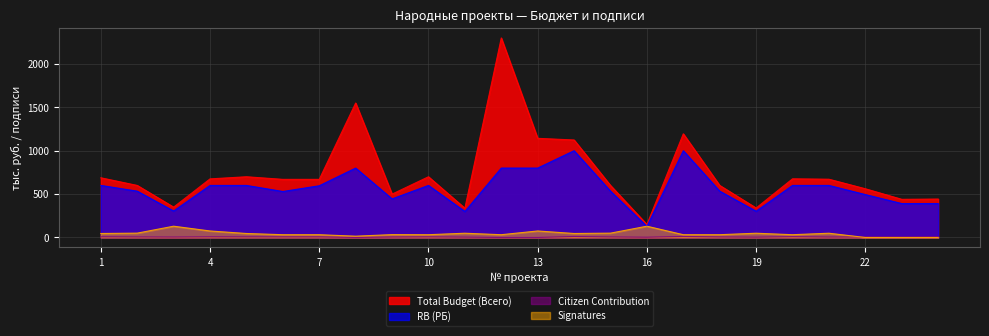

Reading left to right, what are all the values shown in this chart?

Total Budget (Всего): 688.1	600.0	350.0	675.5	700.0	670.0	670.0	1550.0	500.0	700.0	337.5	2300.0	1143.0	1123.8	600.0	150.0	1195.0	600.0	340.0	676.3	671.7	561.6	440.0	443.0
RB (РБ): 600.0	533.9	305.0	600.0	600.0	530.0	596.0	800.0	444.9	600.0	299.8	800.0	800.0	1000.0	533.9	127.0	1000.0	533.9	302.5	600.0	600.0	494.6	391.0	391.1
Citizen Contribution: 8.1	6.1	5.0	7.5	7.1	6.8	6.8	0.0	5.1	7.0	4.0	0.0	0.0	11.4	6.1	3.0	12.1	6.1	3.5	9.6	5.0	6.0	5.0	7.4
Signatures: 46.0	50.0	130.0	75.0	46.0	32.0	32.0	15.0	33.0	32.0	49.0	32.0	75.0	46.0	50.0	130.0	32.0	32.0	49.0	32.0	49.0	0.0	0.0	0.0